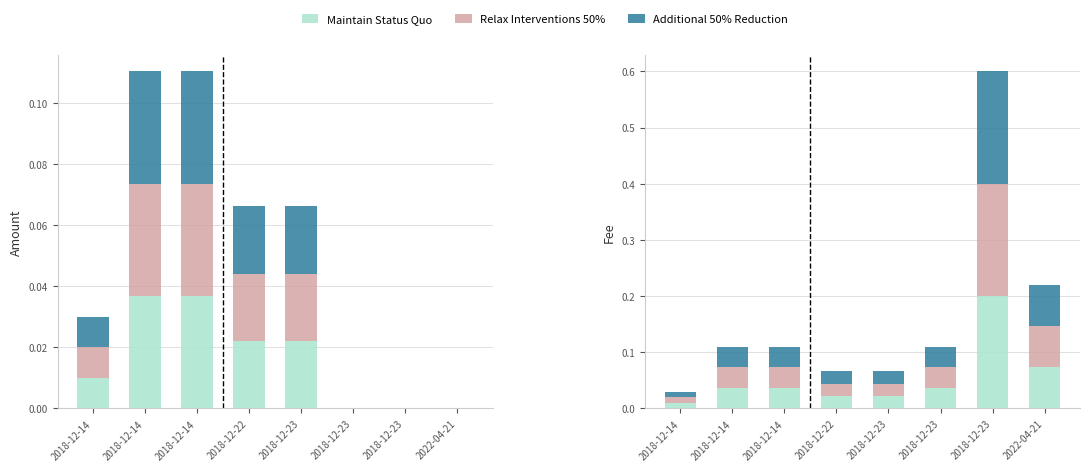

How many bars are there in each group?

3